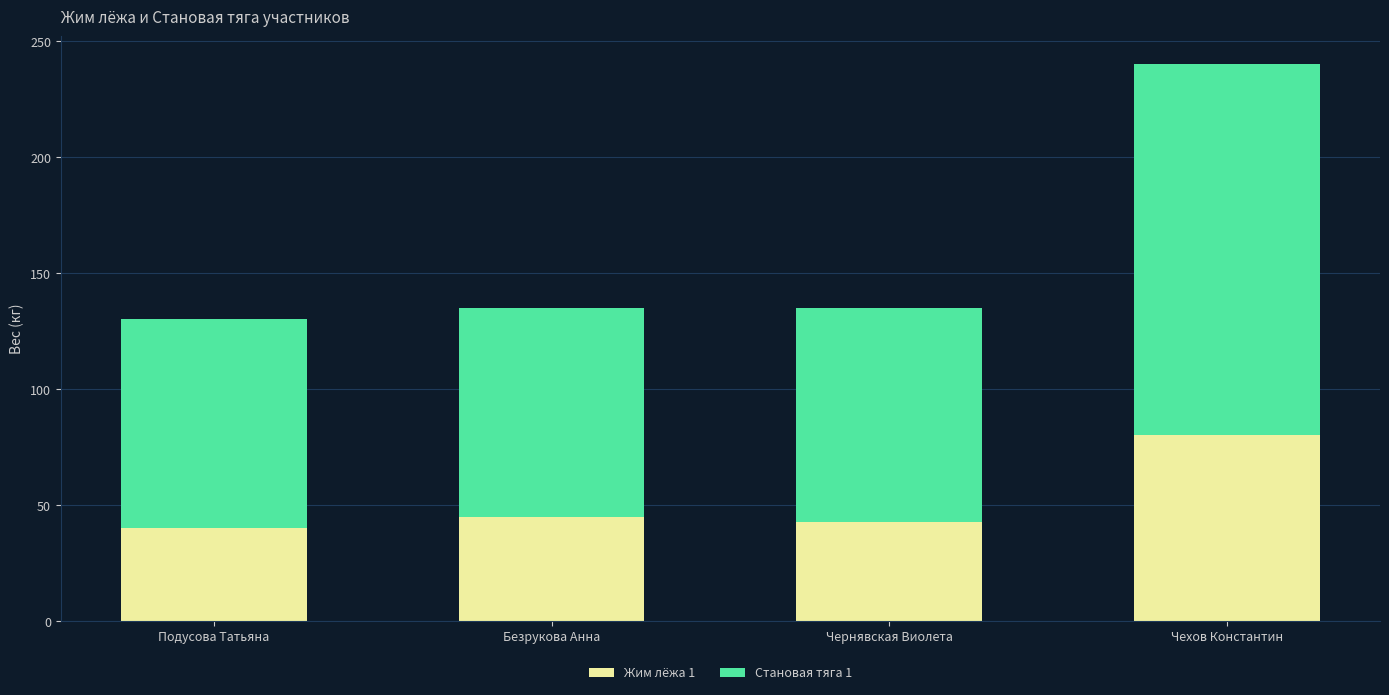

True or false: Жим лёжа 1 has a value of 26.1 at Безрукова Анна.

False